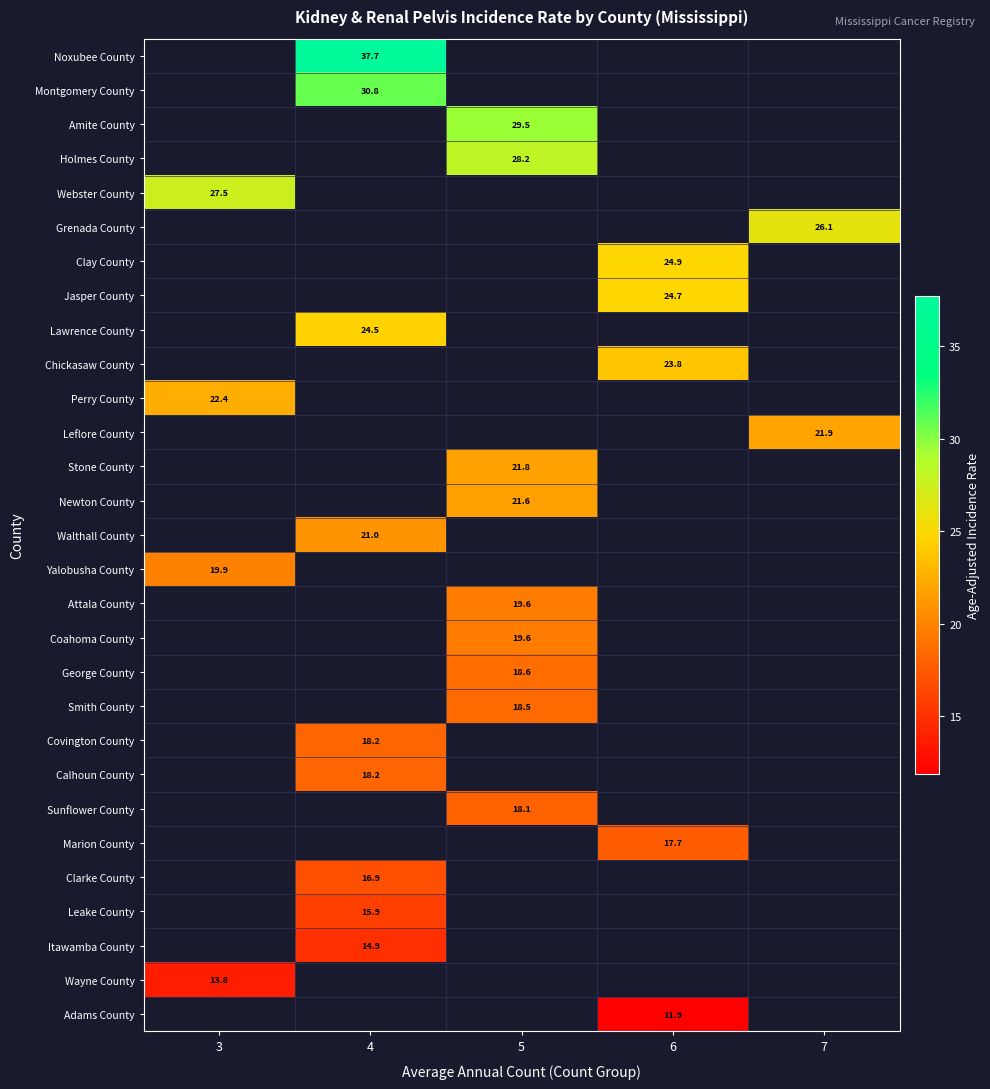

How many series are shown in this chart?

29